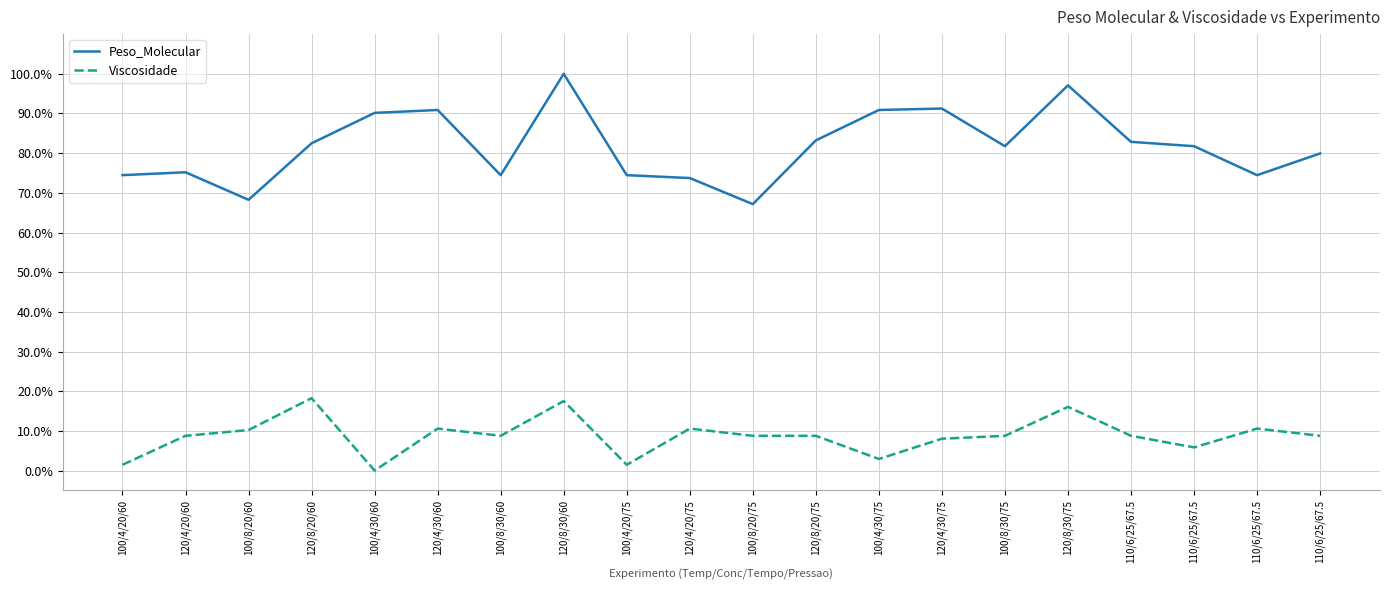

Between 100/8/30/60 and 100/4/20/75, which series saw the biggest shift?

Viscosidade